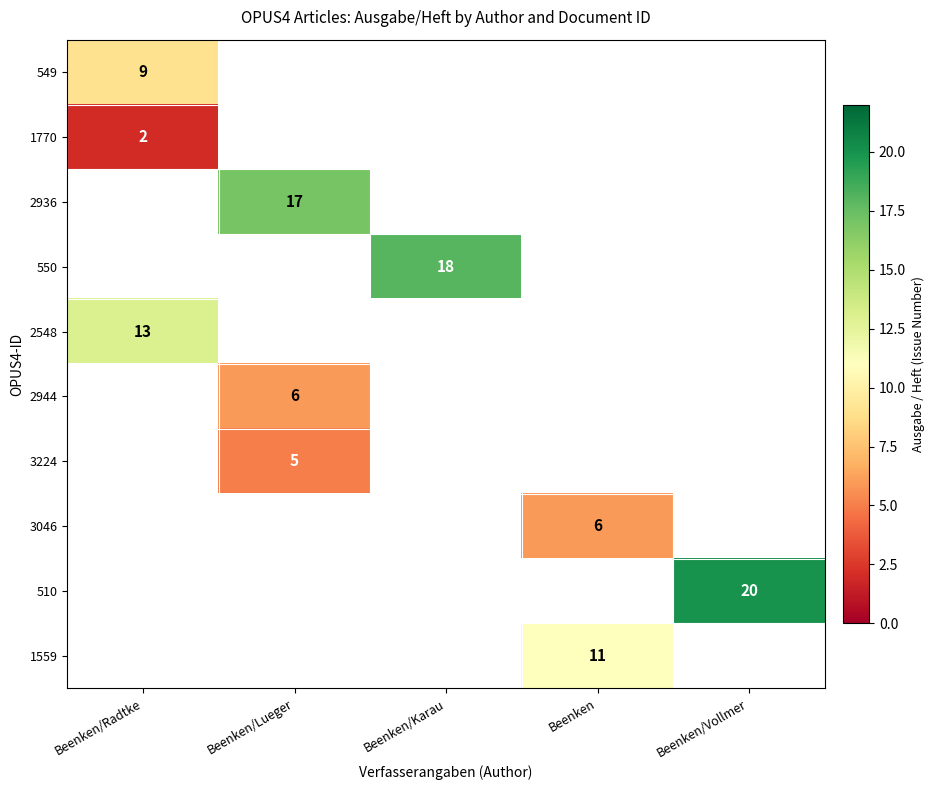

True or false: 1559 has a value of 15 at Beenken.

False